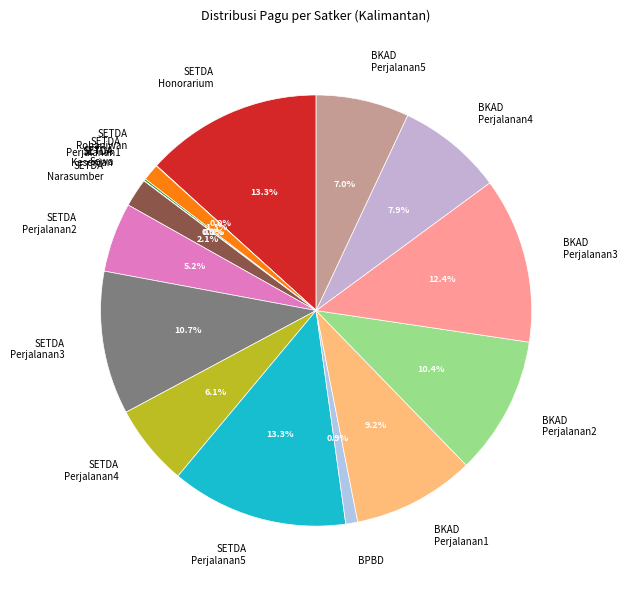

Do SETDA Narasumber and BKAD Perjalanan2 together represent more than half of the pie?

No